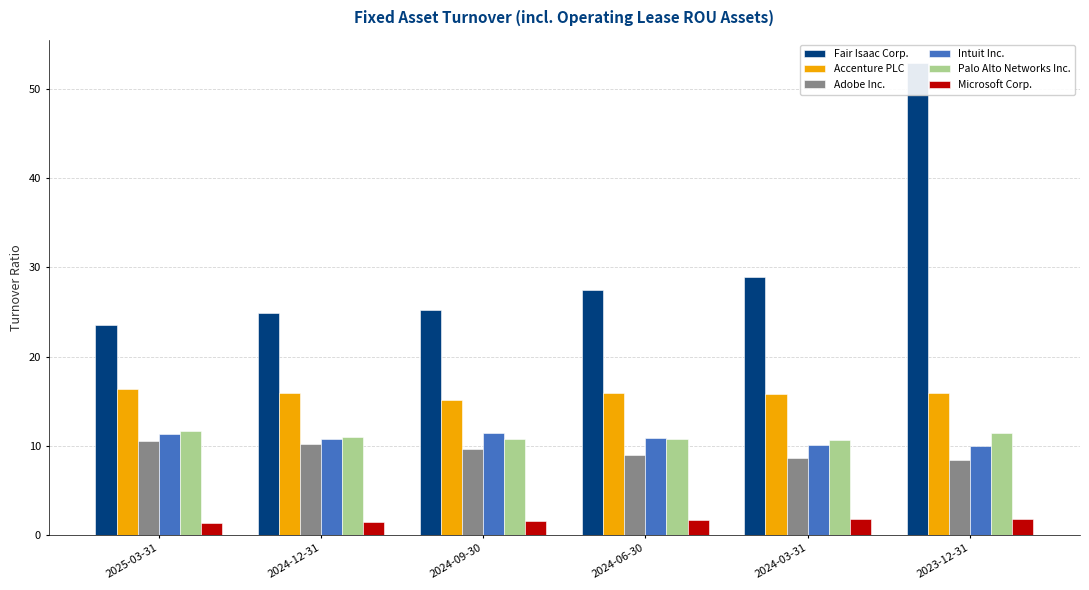

At which label does Adobe Inc. first exceed 9?

2025-03-31